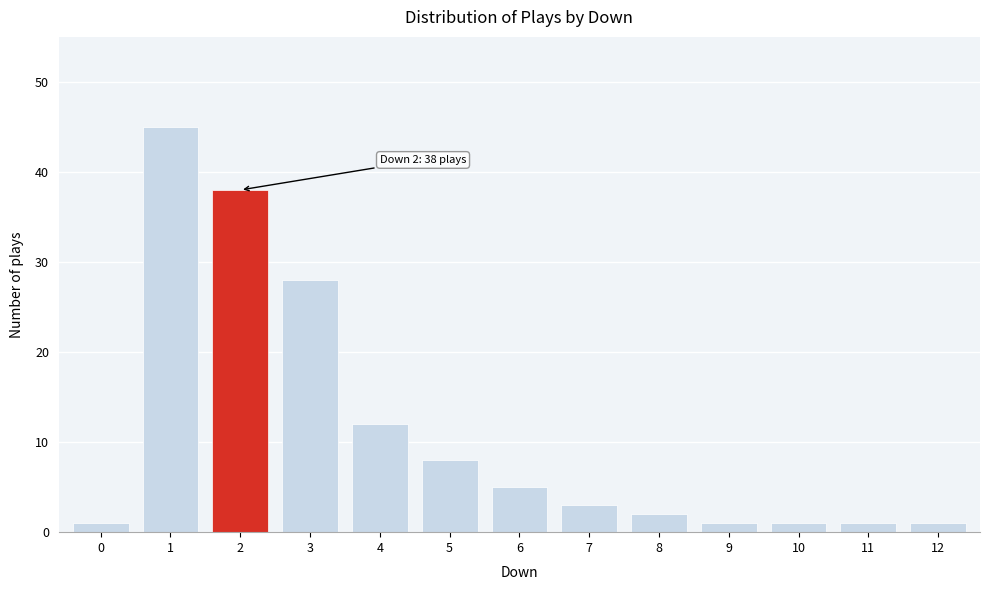

Reading left to right, what are all the values shown in this chart?

0=1	1=45	2=38	3=28	4=12	5=8	6=5	7=3	8=2	9=1	10=1	11=1	12=1